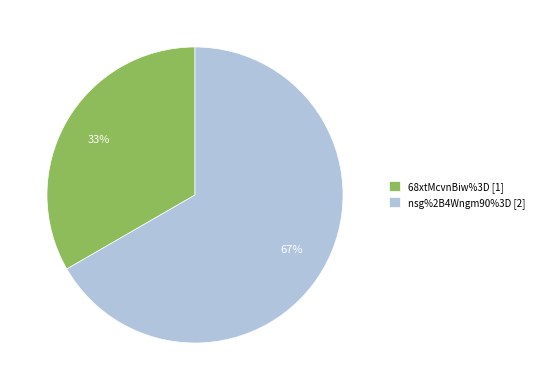

How many slices are in this pie chart?

2